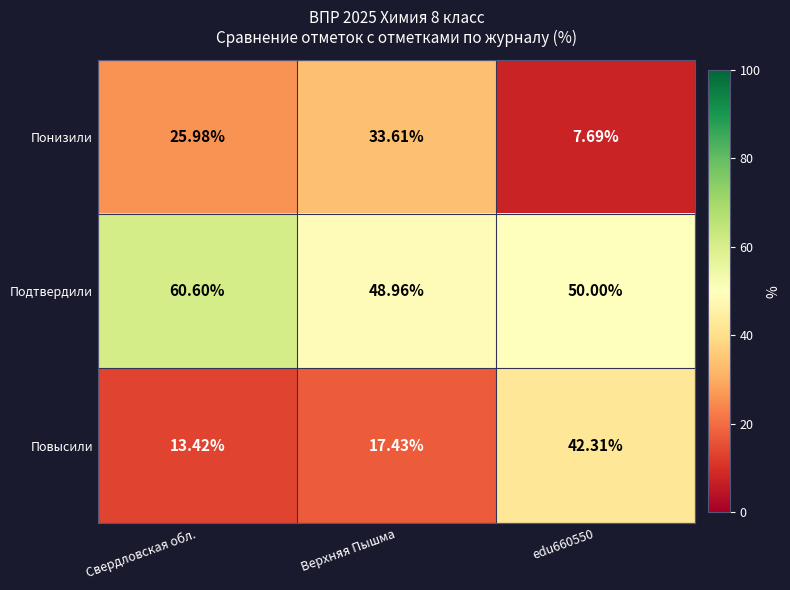

At which label does Понизили first exceed 25?

Свердловская обл.